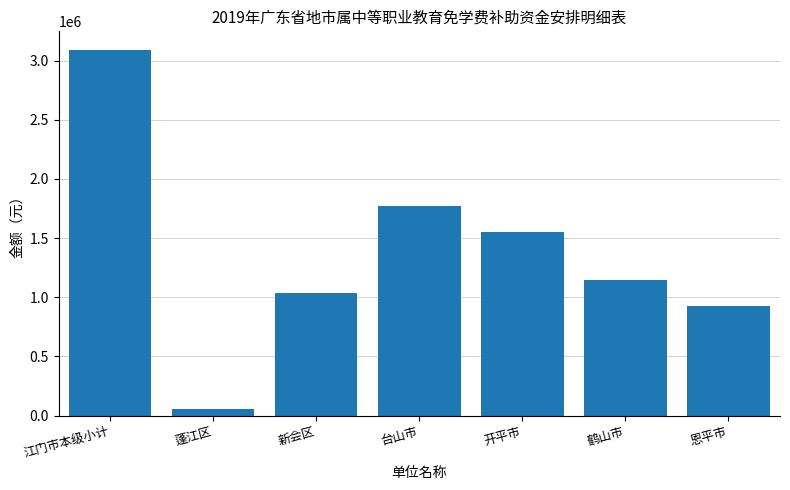

Is it true that the value at 江门市本级小计 is 1144425?

False